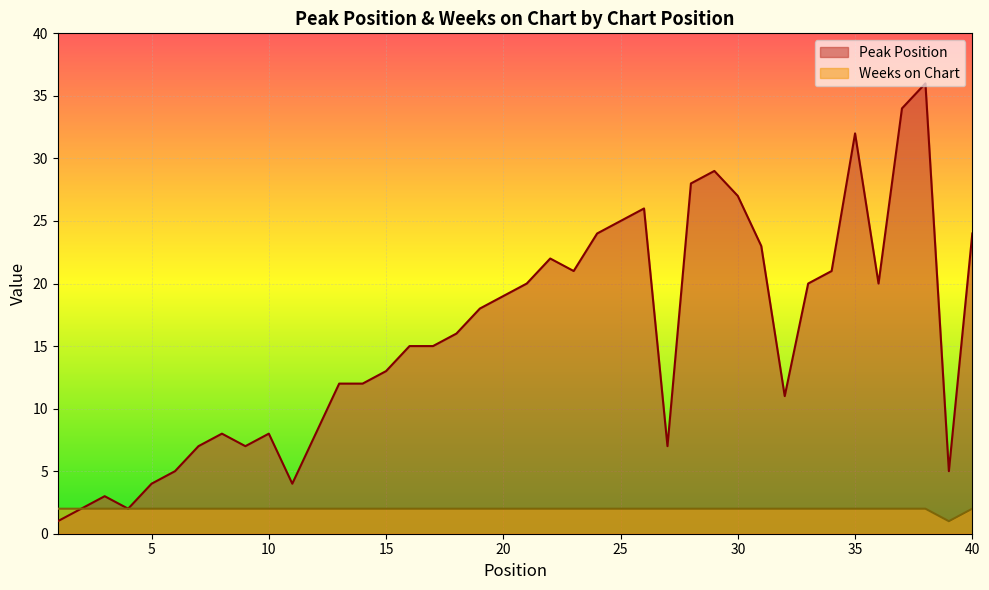

True or false: Weeks on Chart and Peak Position cross at least once.

False